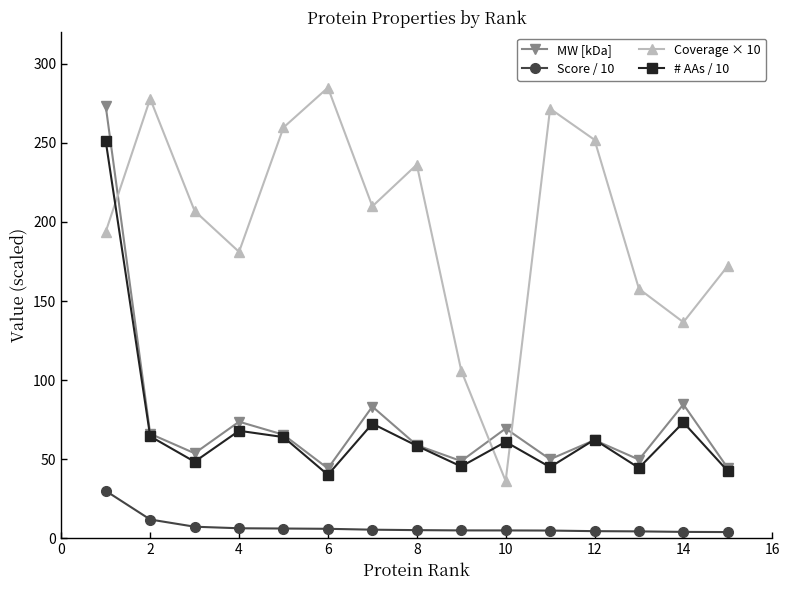

True or false: # AAs / 10 and Score / 10 cross at least once.

False